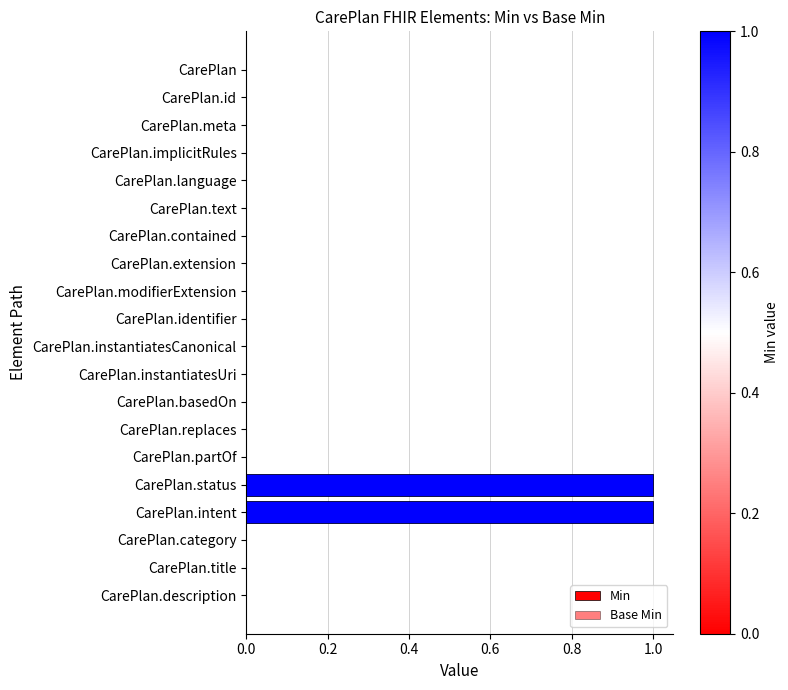

Does the chart contain any negative values?

No